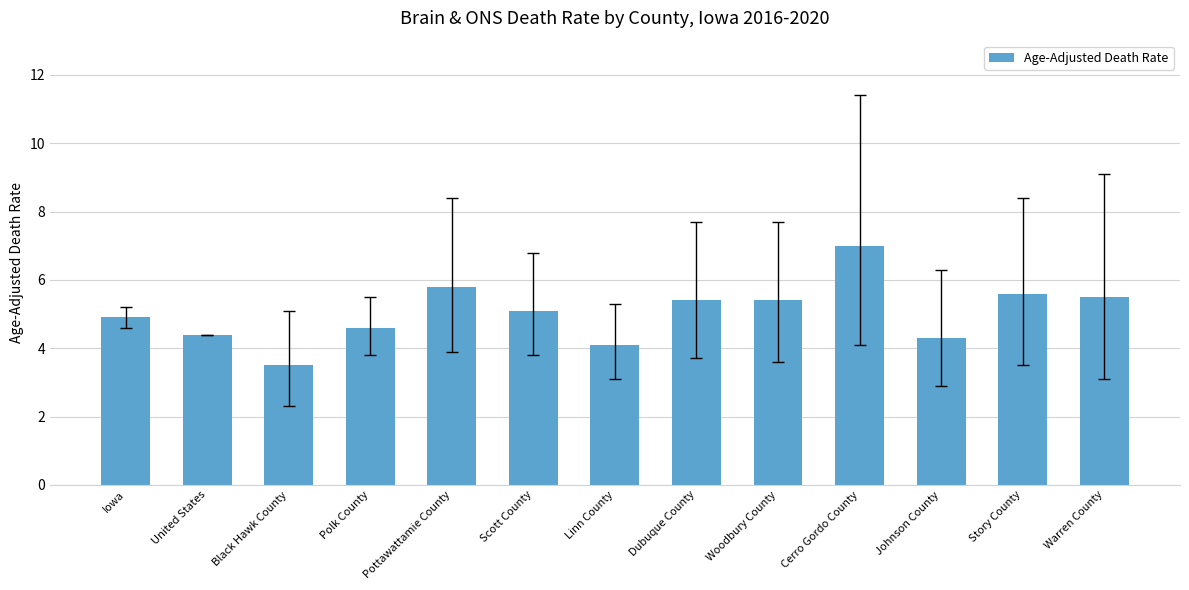

Between Warren County and Cerro Gordo County, which is larger?

Cerro Gordo County